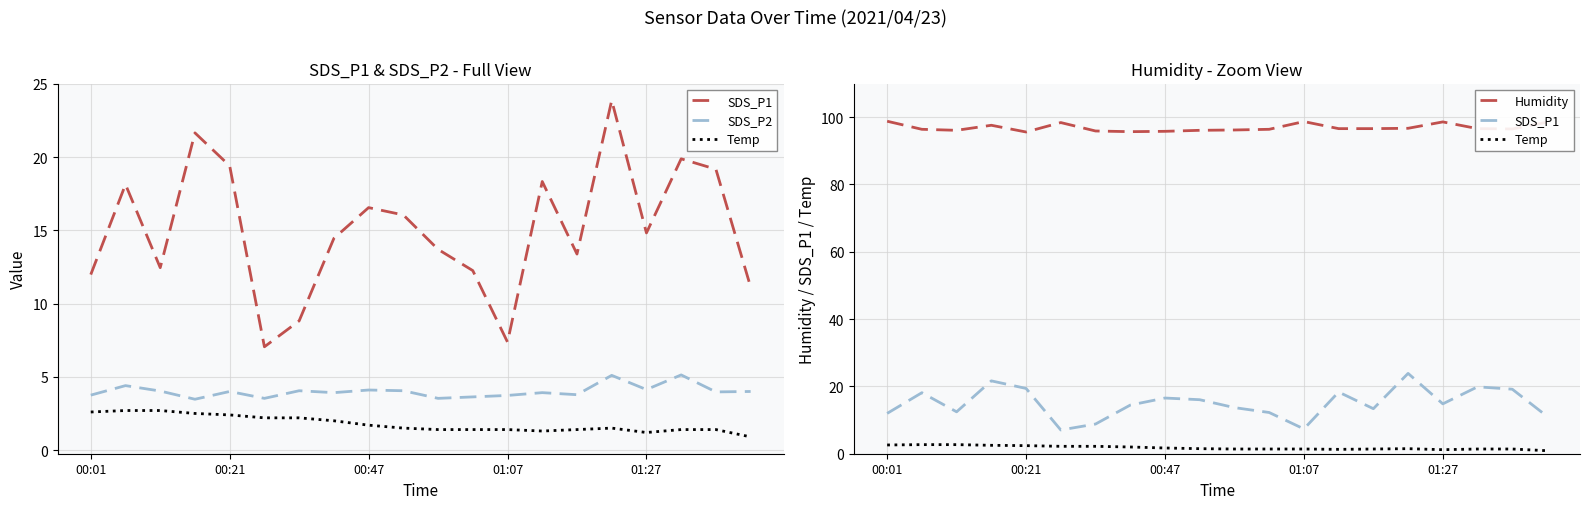

What is the difference between the maximum and minimum values in the SDS_P2 series?

1.7